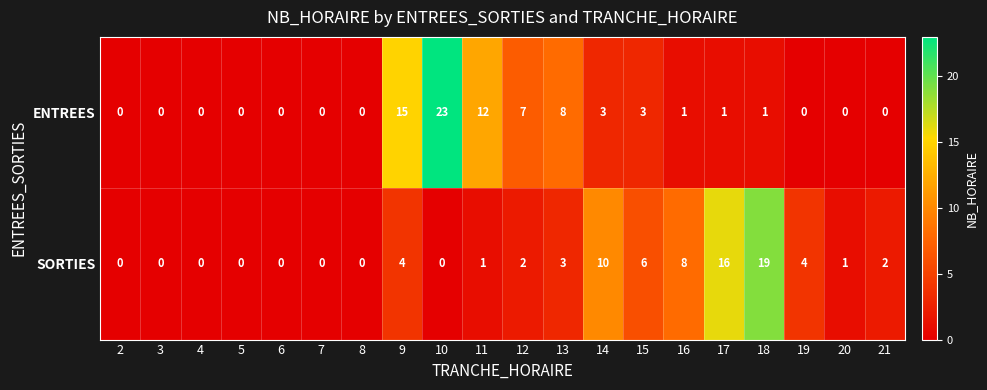

How many series are shown in this chart?

2